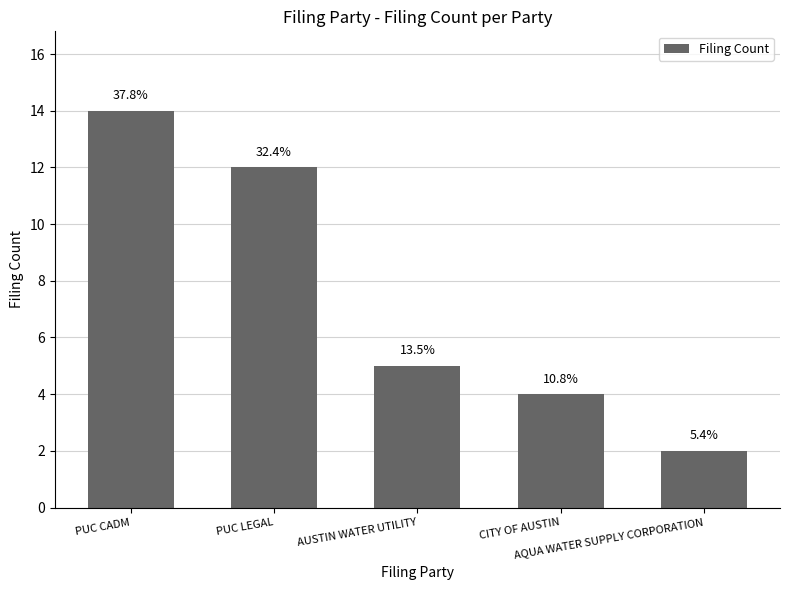

What is the difference between the maximum and second lowest values?

10